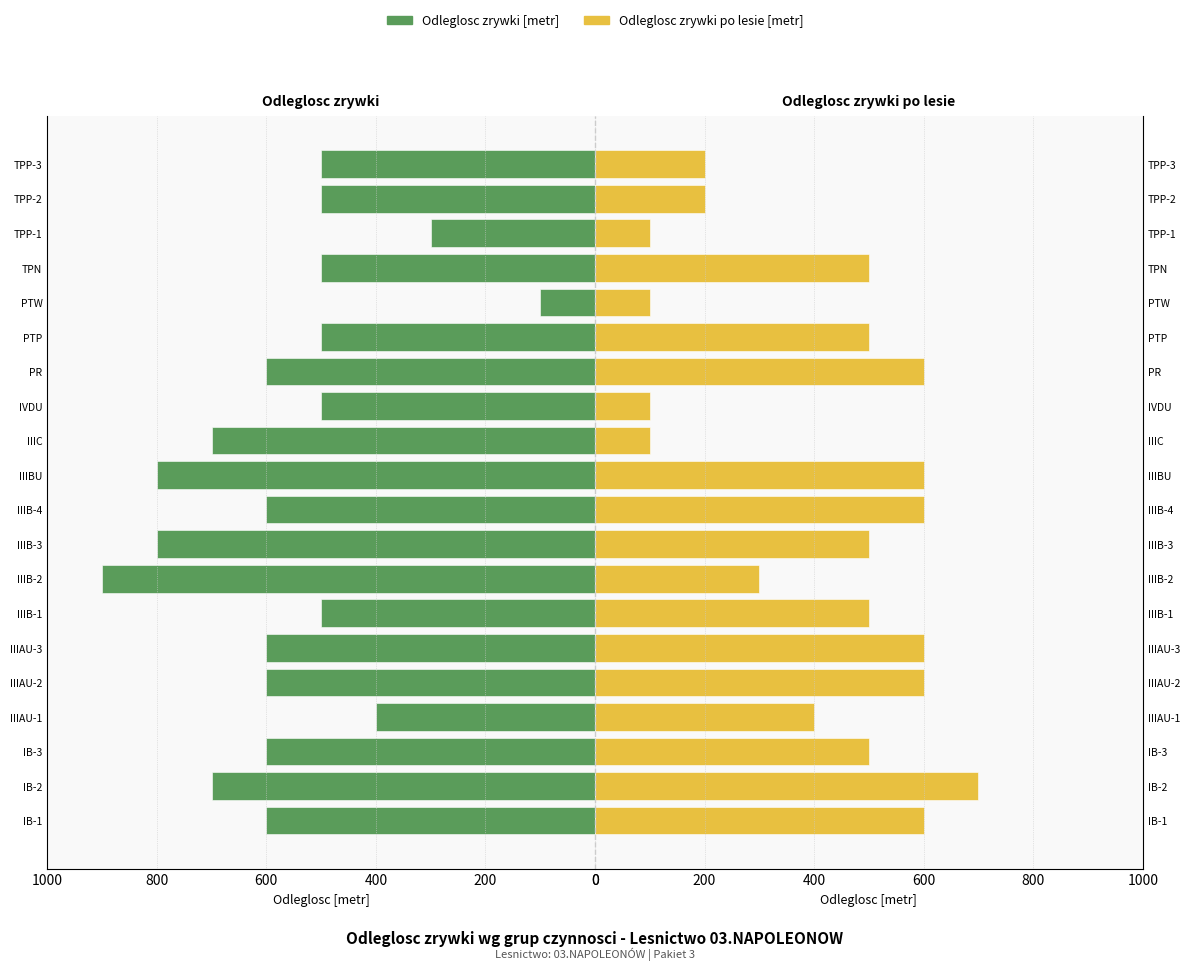

Reading left to right, what are all the values shown in this chart?

Odleglosc zrywki [metr]: 600	700	600	400	600	600	500	900	800	600	800	700	500	600	500	100	500	300	500	500
Odleglosc zrywki po lesie [metr]: 600	700	500	400	600	600	500	300	500	600	600	100	100	600	500	100	500	100	200	200